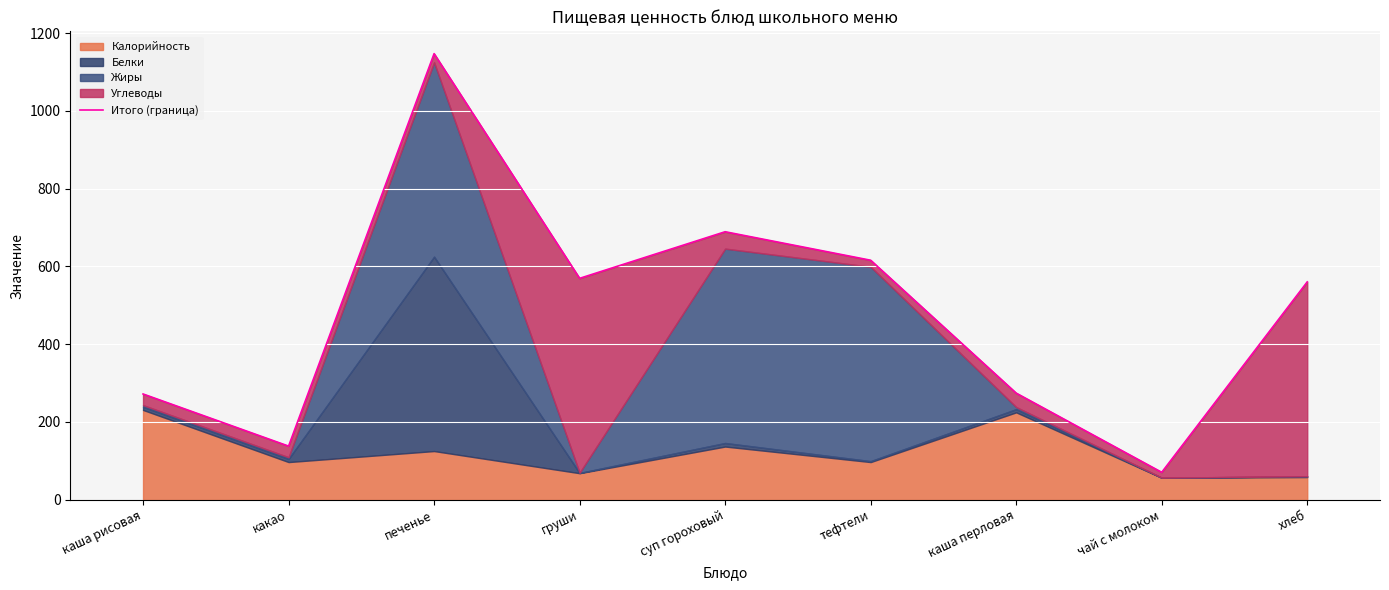

What is the change in value from печенье to хлеб?

-587.1